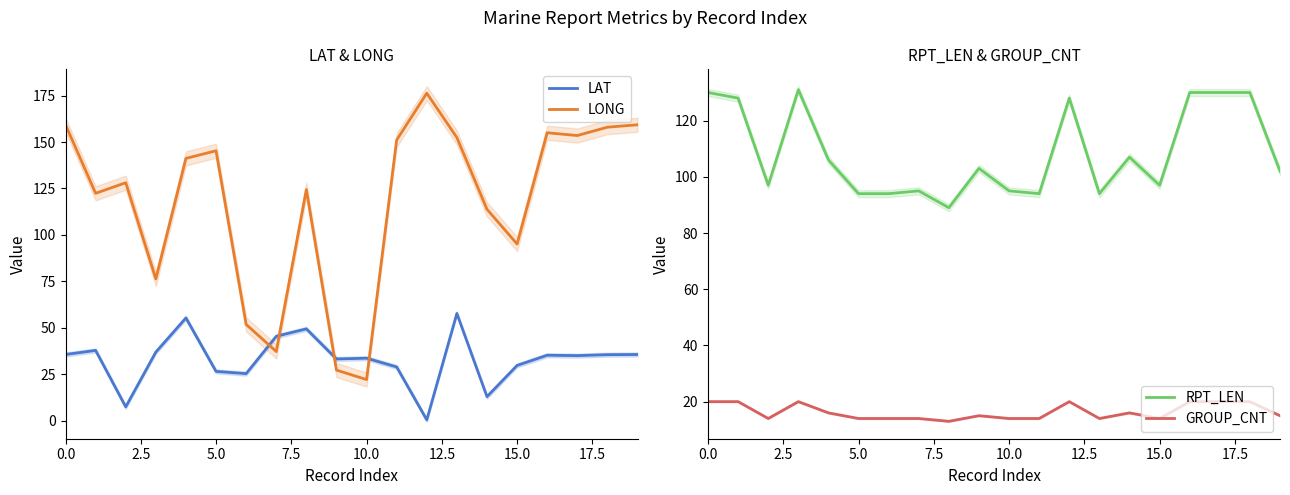

What position from the left is 19?

20